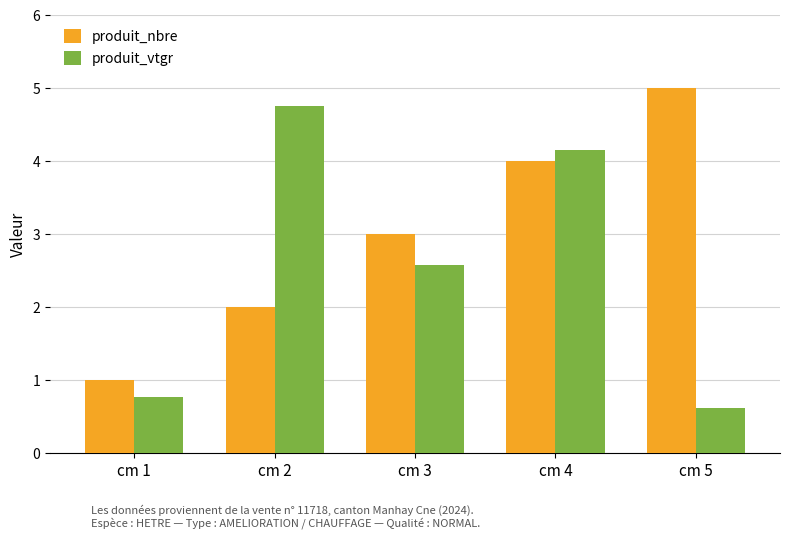

Is it true that produit_nbre equals 4.0 at cm 4?

True